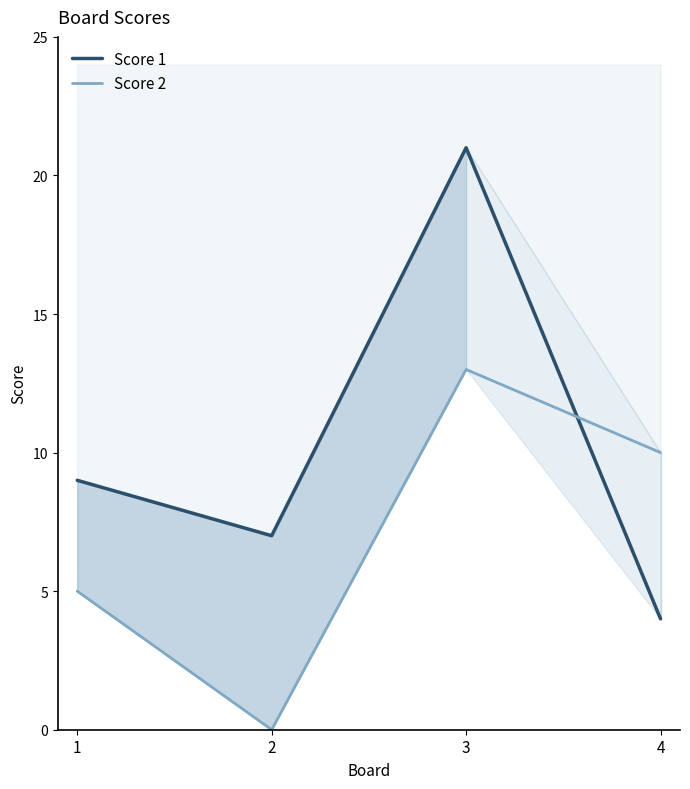

Reading right to left, extract all data points from this chart.

Score 1: 4=4	3=21	2=7	1=9
Score 2: 4=10	3=13	2=0	1=5